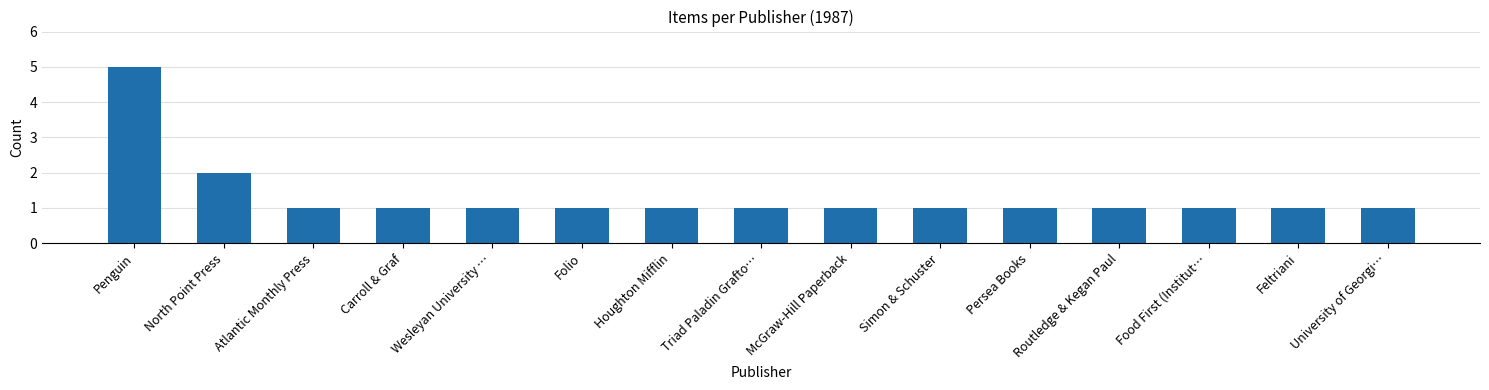

At which category does the chart reach its peak across all series?

Penguin